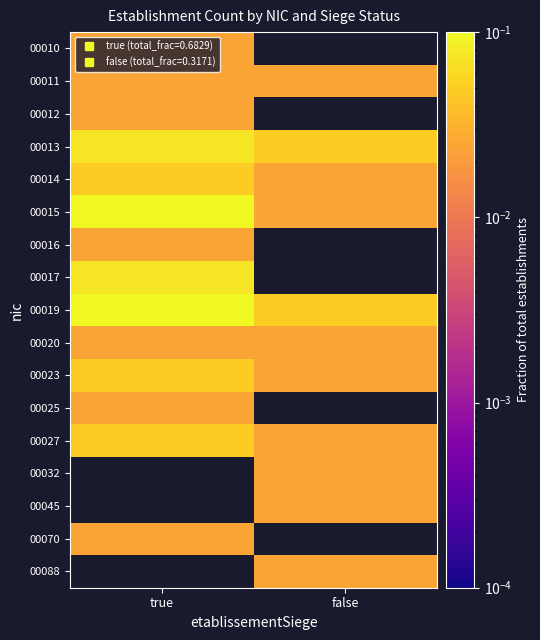

At true, list the series in order from largest to smallest.

00019, 00015, 00013, 00017, 00014, 00023, 00027, 00010, 00011, 00012, 00016, 00020, 00032, 00045, 00070, 00088, 00025